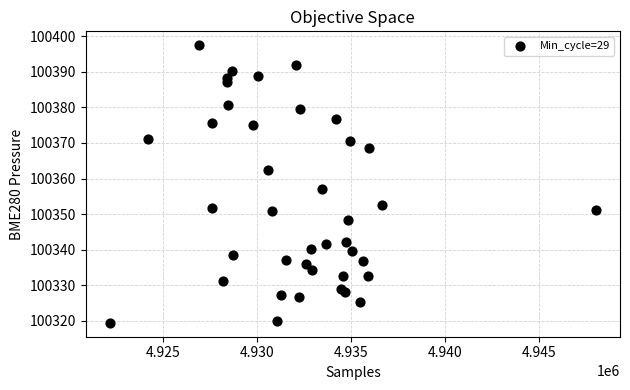

What Y value in the scatter plot is closest to 100358?

100357.0